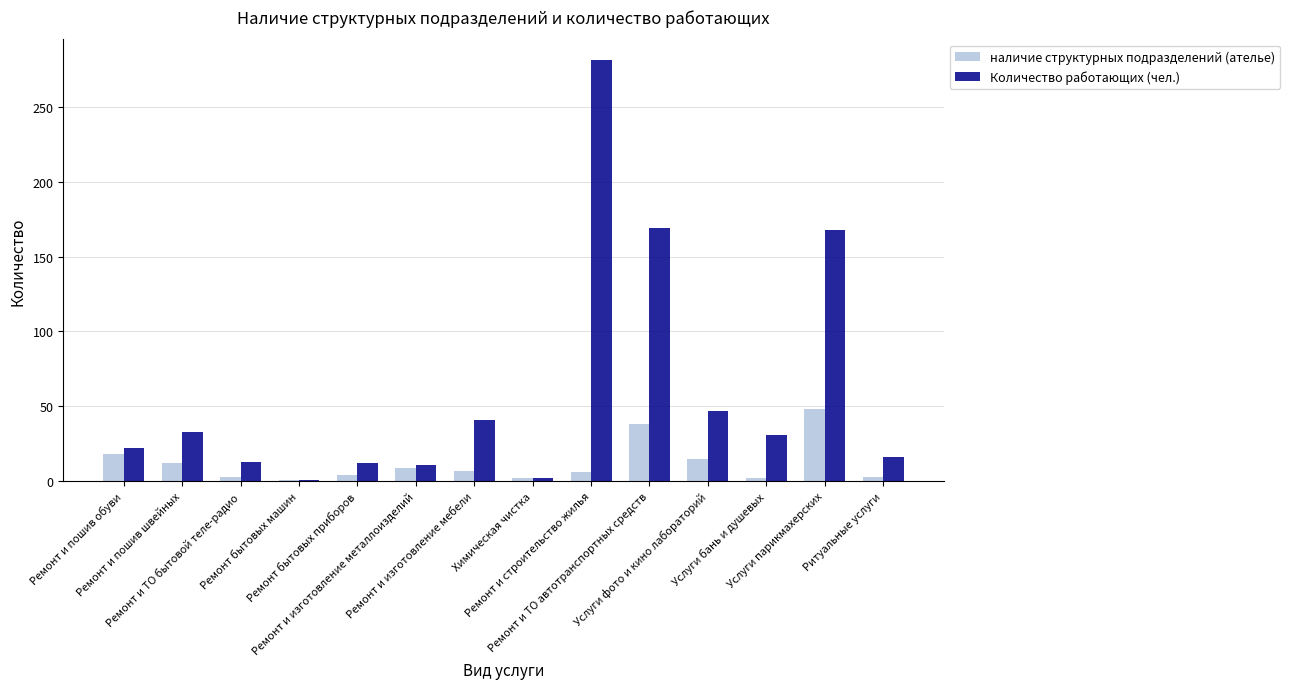

At which label does наличие структурных подразделений (ателье) reach its peak?

Услуги парикмахерских